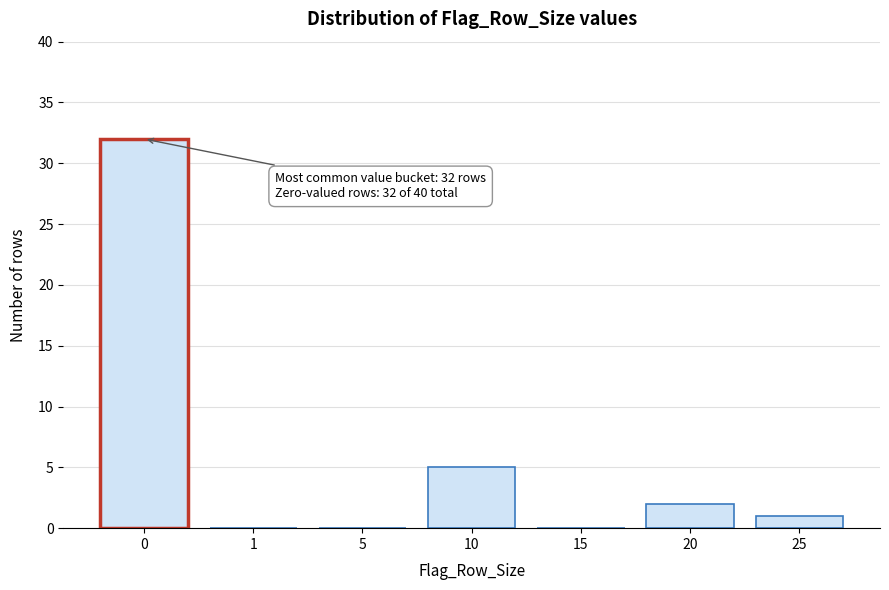

Reading right to left, extract all data points from this chart.

25=1	20=2	15=0	10=5	5=0	1=0	0=32